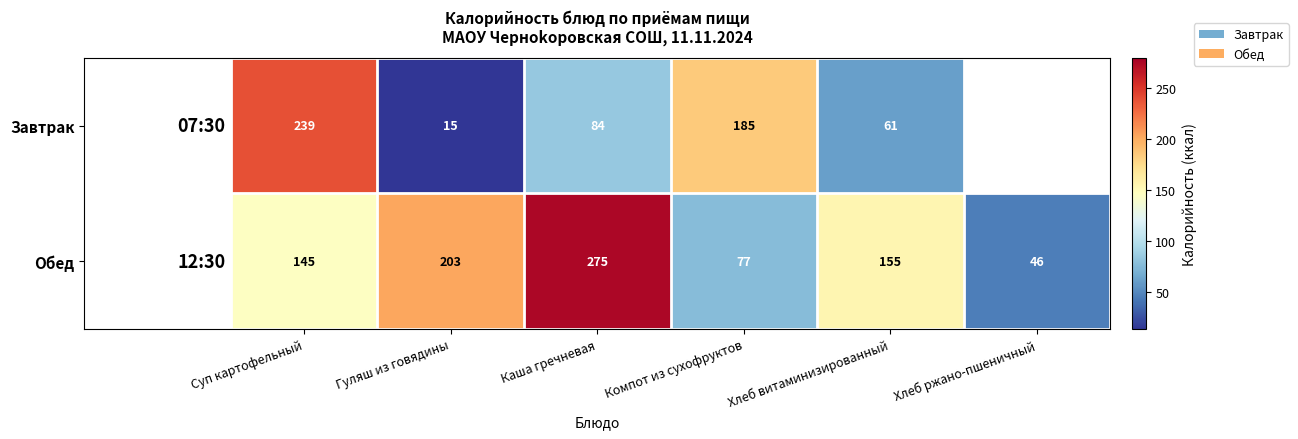

Count the Обед values in the range 77 to 203.

4